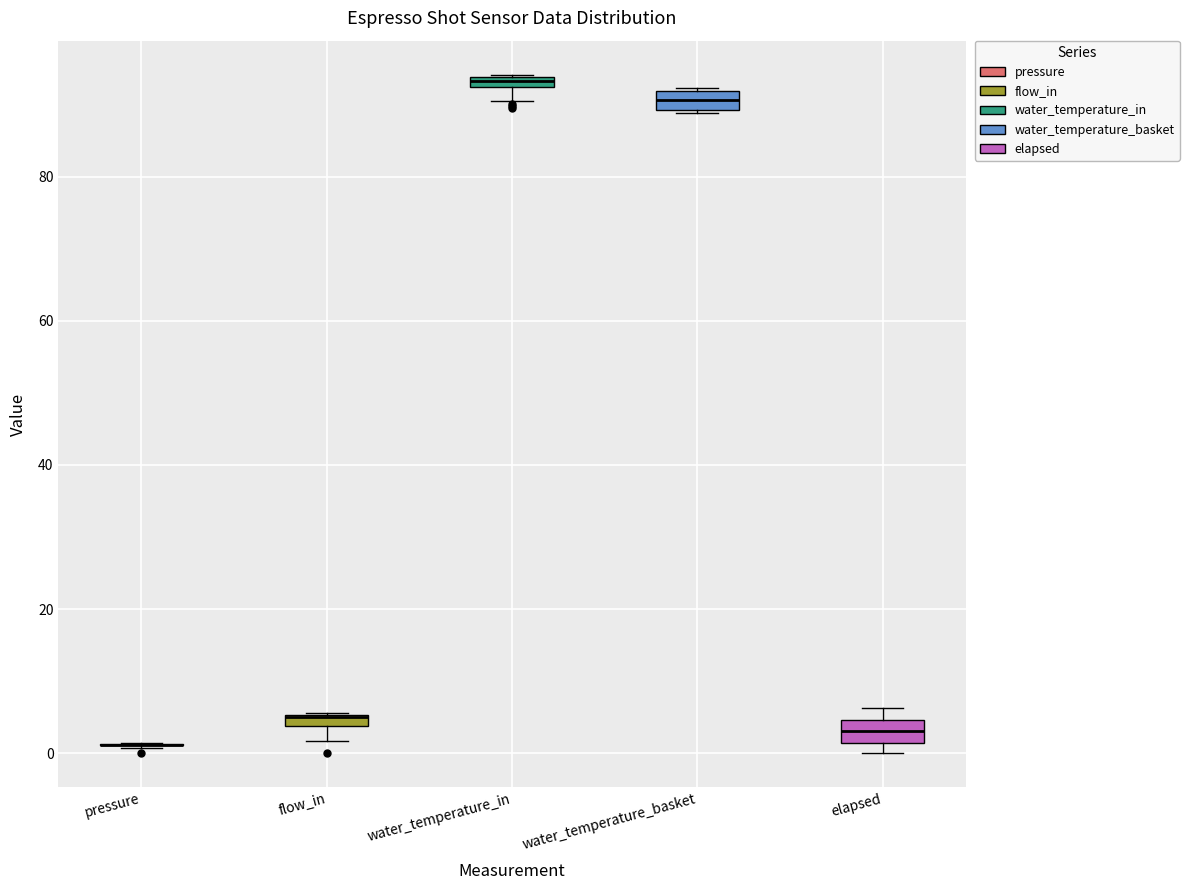

Where is the lower edge of the box for flow_in on the y-axis? The values are not printed on the chart, so give them approximately, as read against the axis.

4